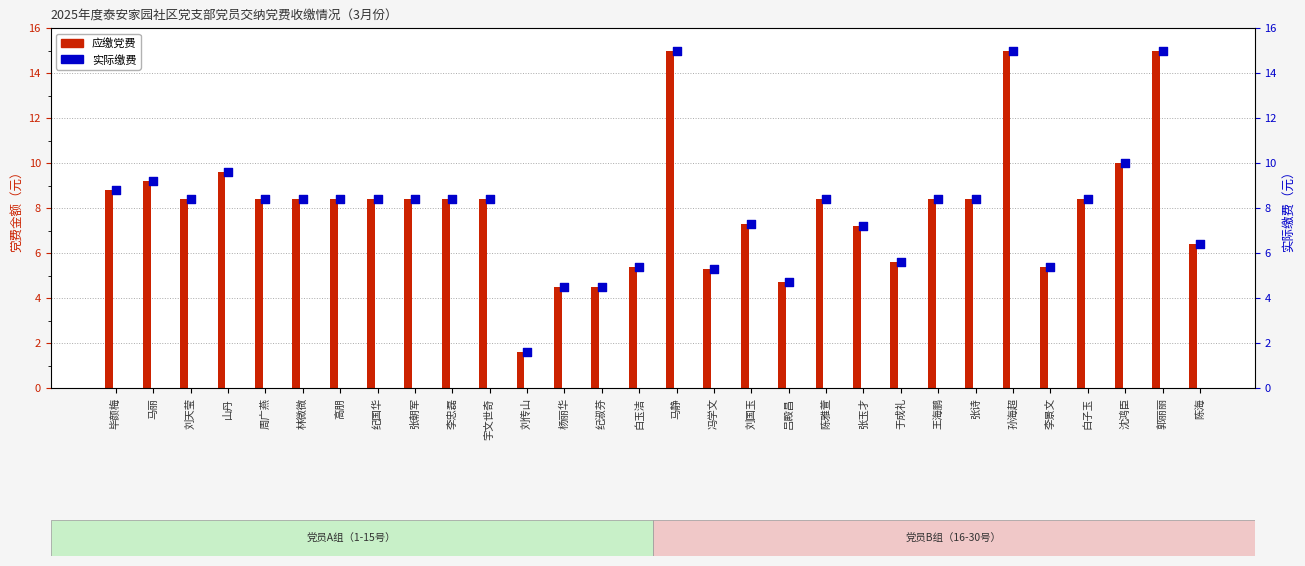

Which series reaches the maximum Y coordinate?

应缴党费